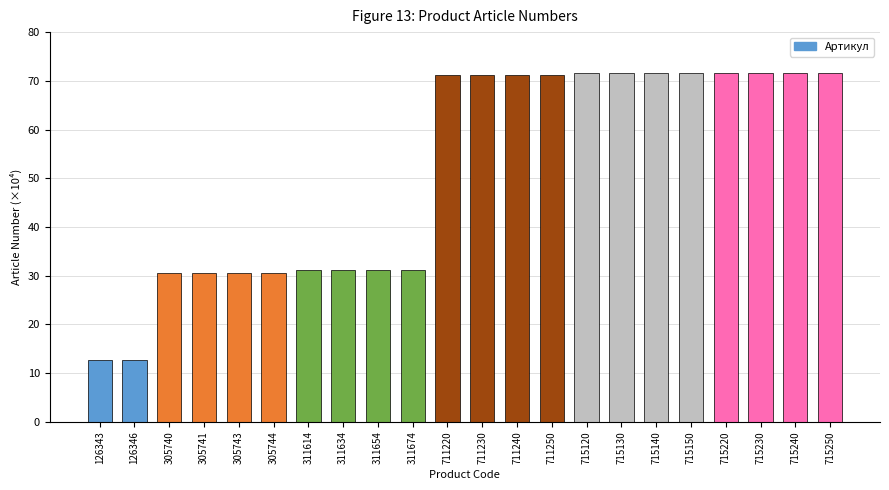

What value does the data have at 715130?

71.5